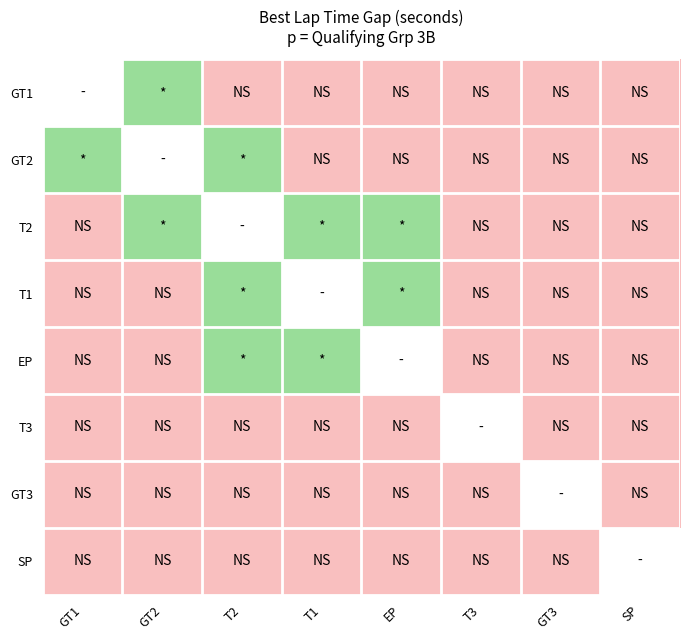

Which series has the largest range (max minus min)?

GT1